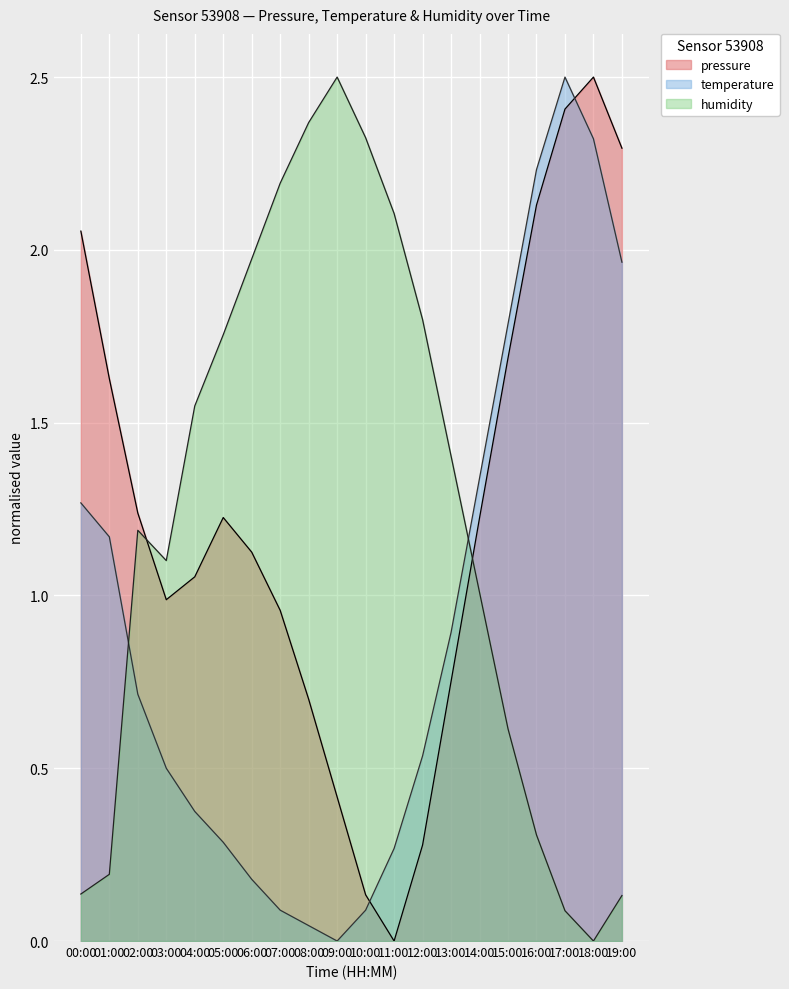

Reading left to right, what are all the values shown in this chart?

pressure: 00:00=2.1	01:00=1.6	02:00=1.2	03:00=1.0	04:00=1.1	05:00=1.2	06:00=1.1	07:00=1.0	08:00=0.7	09:00=0.4	10:00=0.1	11:00=0.0	12:00=0.3	13:00=0.8	14:00=1.2	15:00=1.7	16:00=2.1	17:00=2.4	18:00=2.5	19:00=2.3
temperature: 00:00=1.3	01:00=1.2	02:00=0.7	03:00=0.5	04:00=0.4	05:00=0.3	06:00=0.2	07:00=0.1	08:00=0.0	09:00=0.0	10:00=0.1	11:00=0.3	12:00=0.5	13:00=0.9	14:00=1.3	15:00=1.8	16:00=2.2	17:00=2.5	18:00=2.3	19:00=2.0
humidity: 00:00=0.1	01:00=0.2	02:00=1.2	03:00=1.1	04:00=1.5	05:00=1.8	06:00=2.0	07:00=2.2	08:00=2.4	09:00=2.5	10:00=2.3	11:00=2.1	12:00=1.8	13:00=1.4	14:00=1.0	15:00=0.6	16:00=0.3	17:00=0.1	18:00=0.0	19:00=0.1